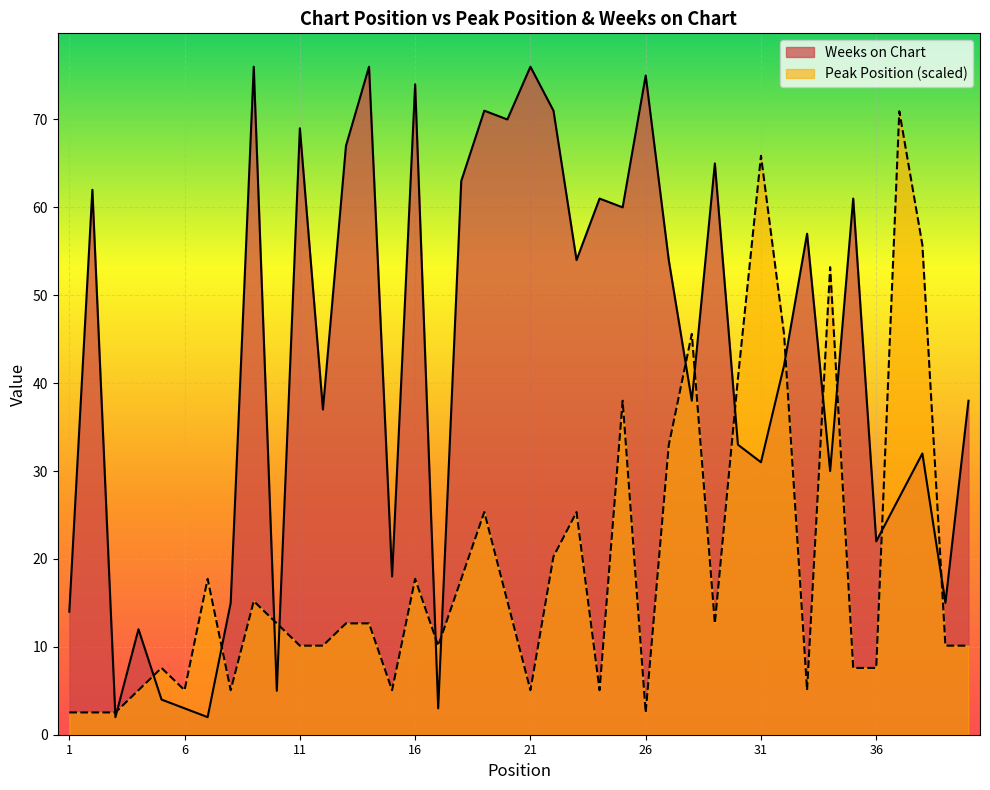

How many lines are shown in the chart?

2